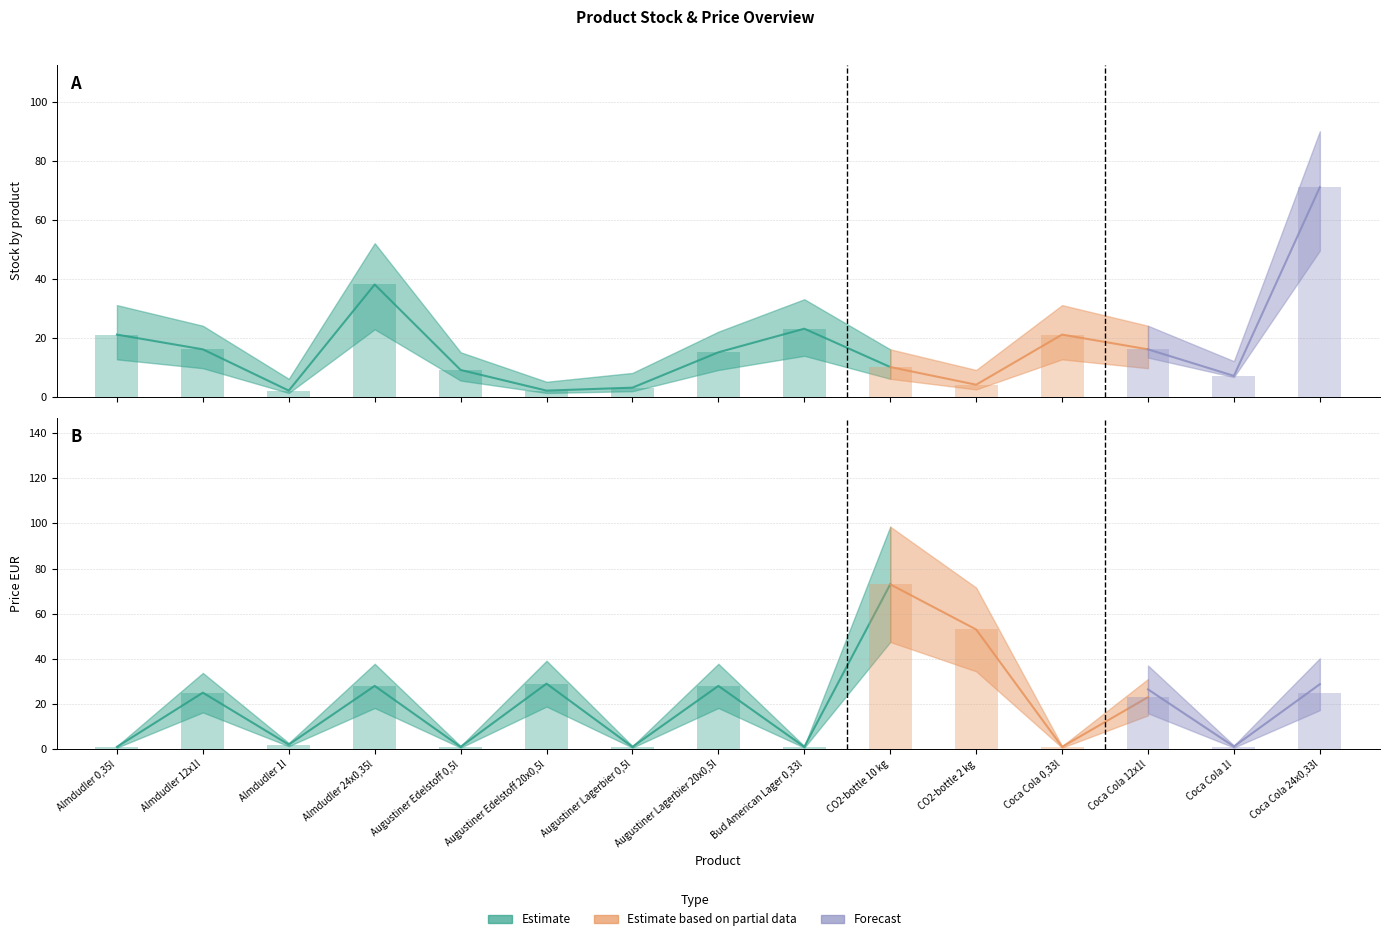

What is the greatest value displayed?

73